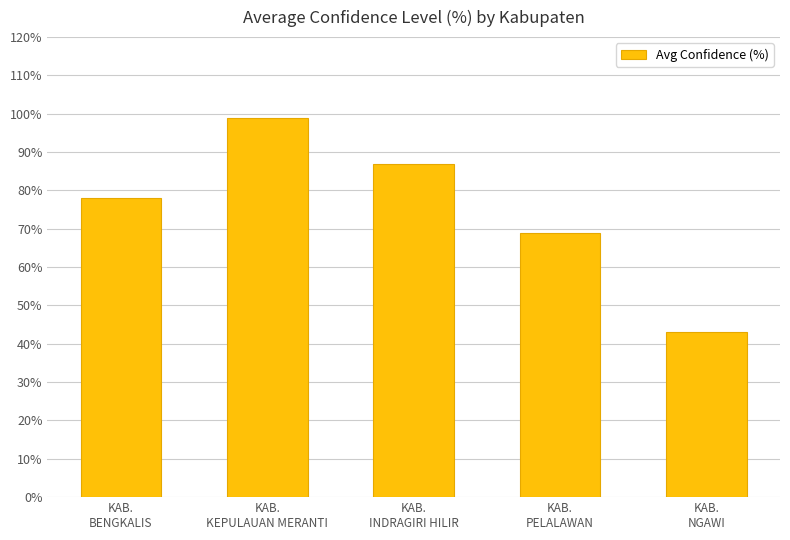

Rank the categories by value from lowest to highest.

KAB.
NGAWI, KAB.
PELALAWAN, KAB.
BENGKALIS, KAB.
INDRAGIRI HILIR, KAB.
KEPULAUAN MERANTI